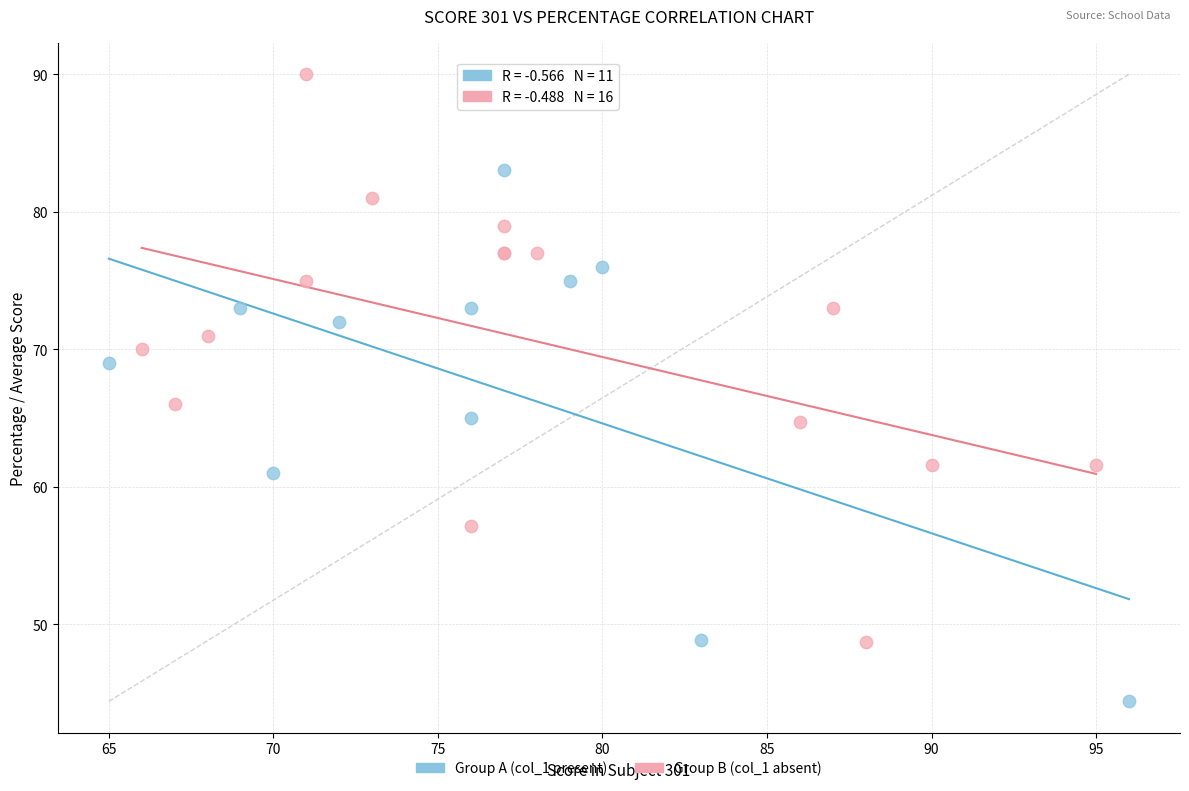

Which series has the largest Y range (max minus min)?

Group B (col_1 absent)